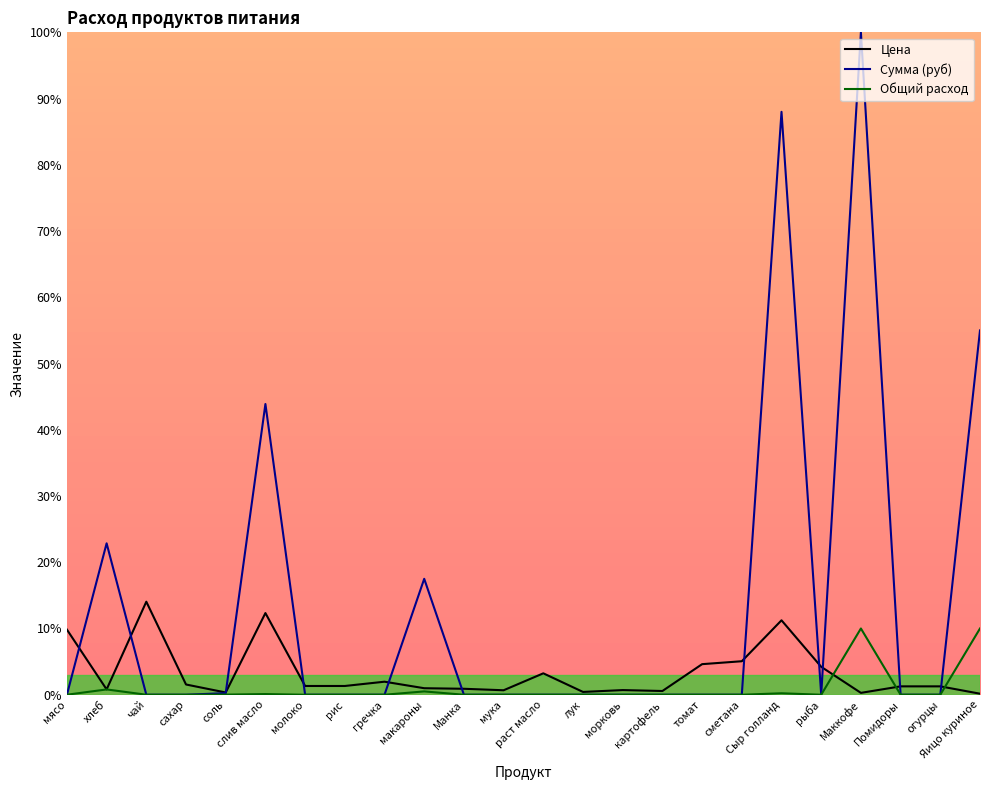

What is the label of the 16th point from the left?

картофель